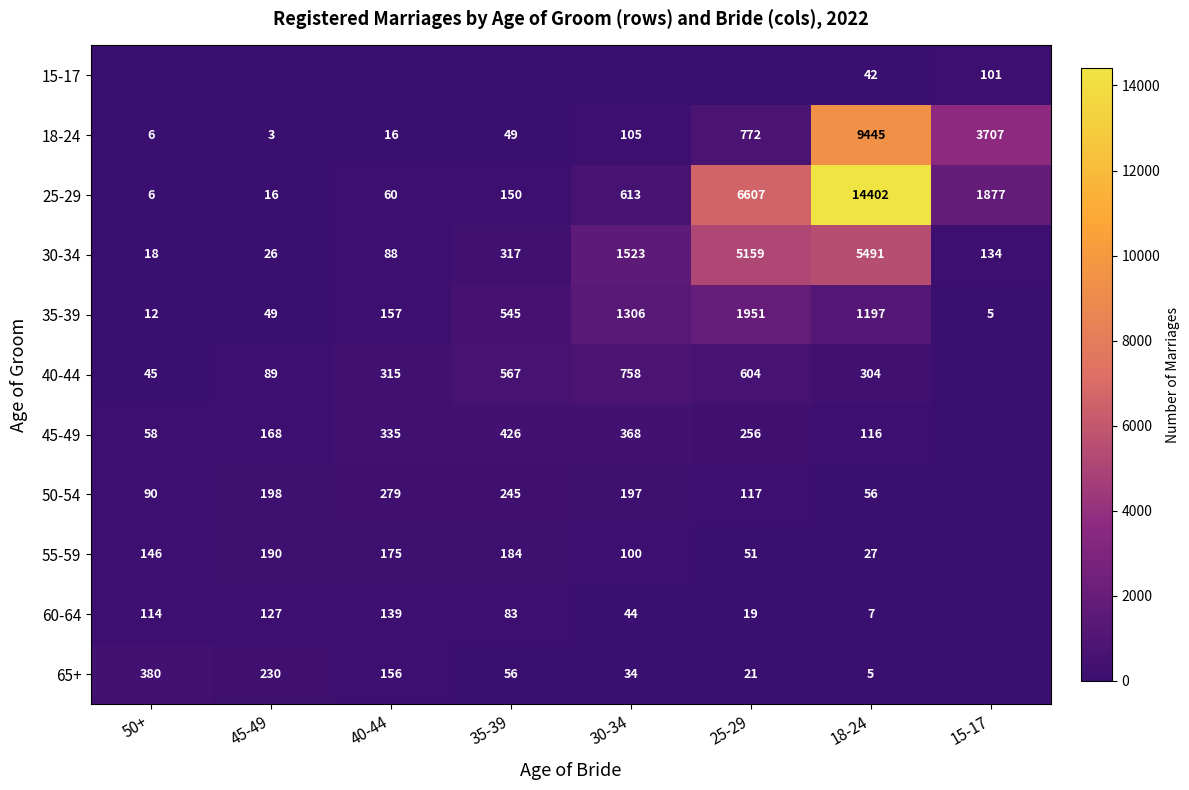

At which label does 18-24 reach its minimum?

45-49